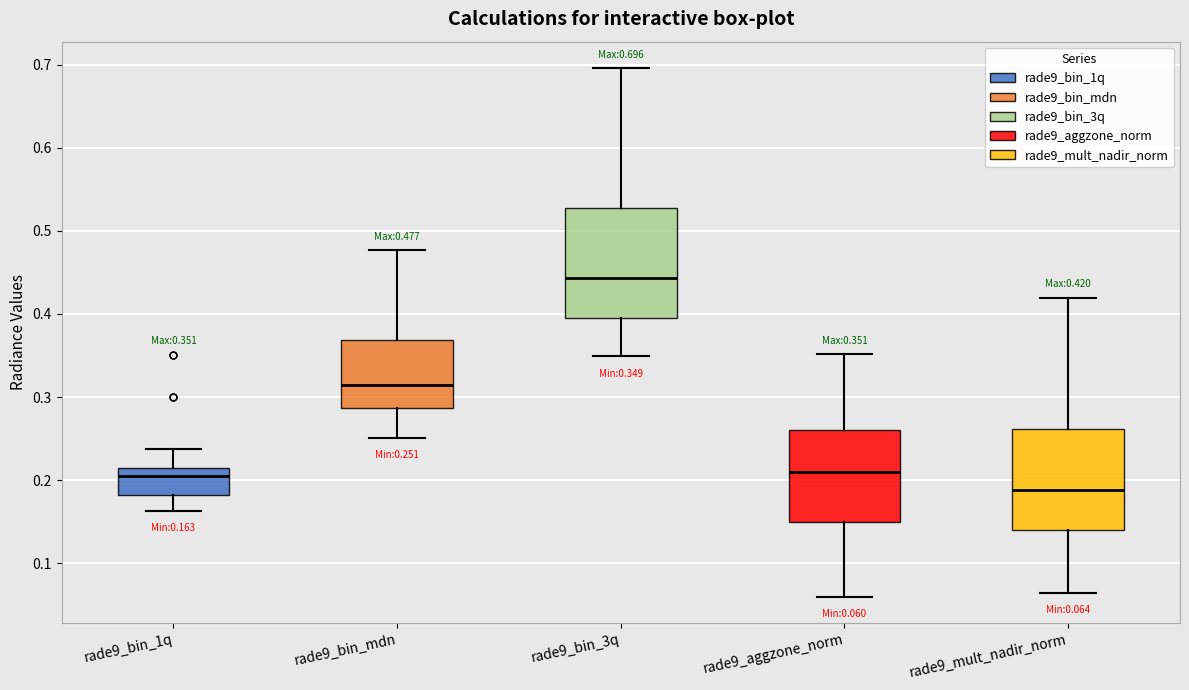

Which box's median line is the lowest?

rade9_mult_nadir_norm